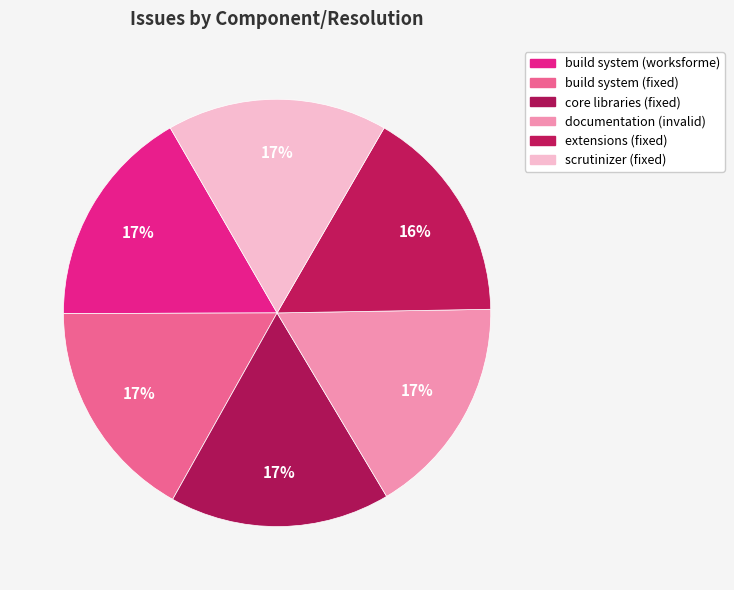

To the nearest percent, what percentage of the pie is core libraries (fixed)?

17%